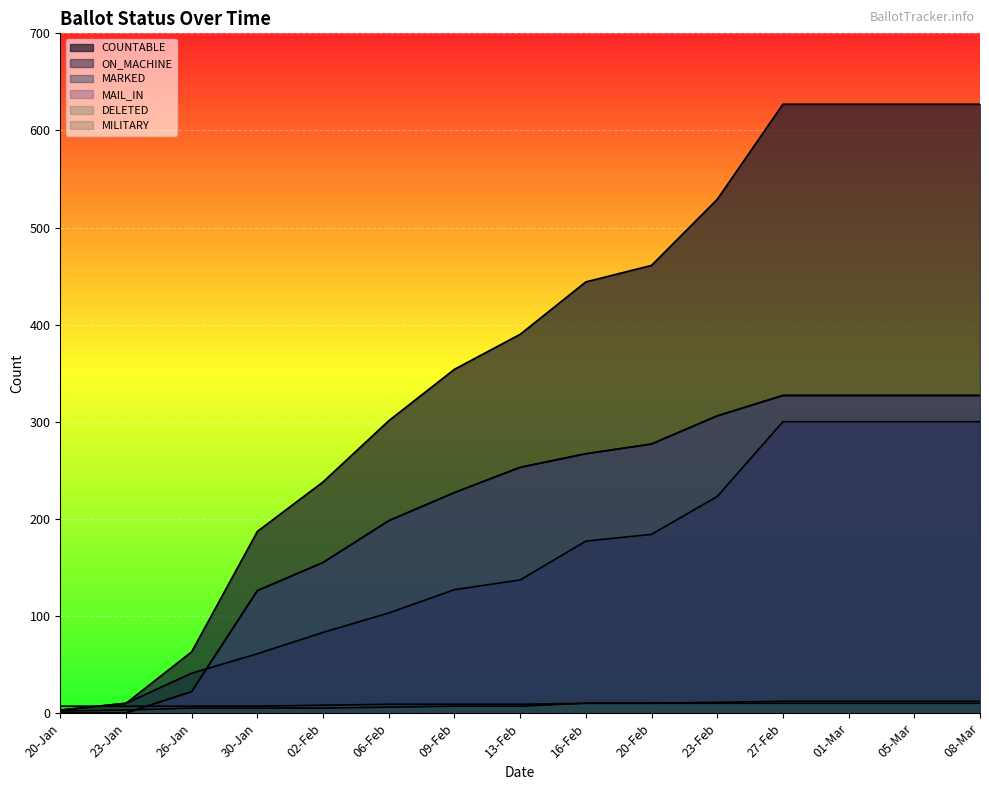

What is the difference between the maximum and minimum values in the DELETED series?

10